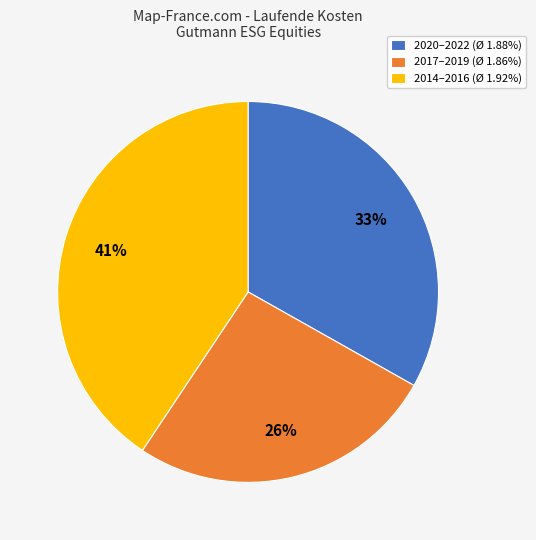

To the nearest percent, what is the average slice percentage?

33%